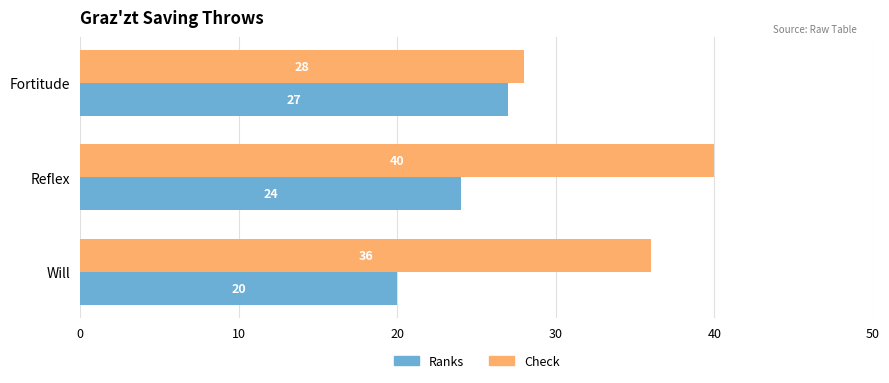

At which label is Ranks closest to 23?

Reflex